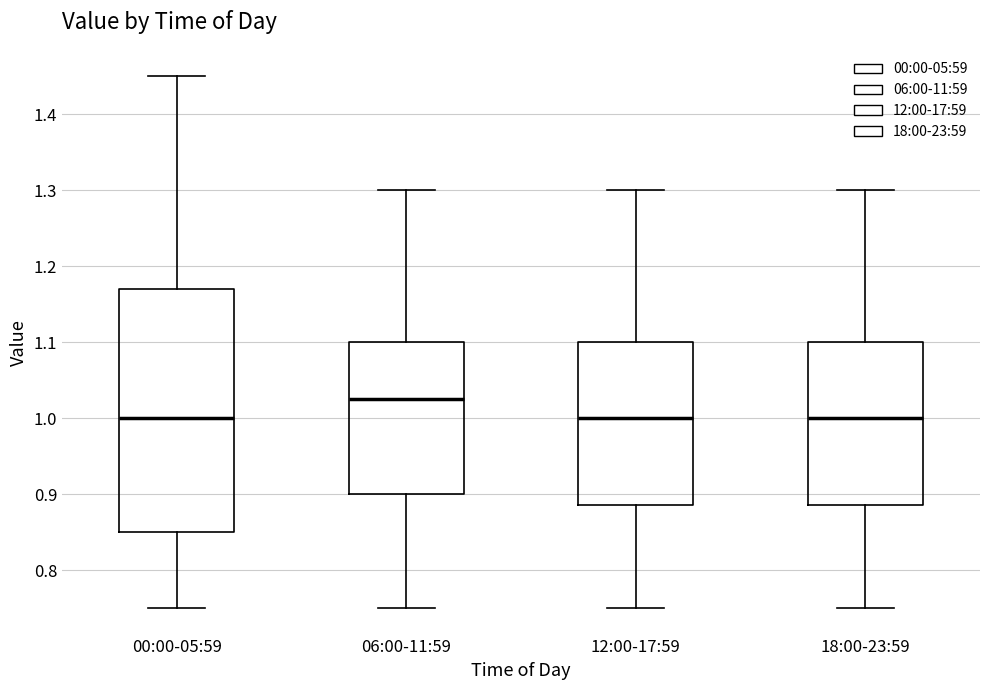

Comparing the boxes themselves (not the whiskers), which one is the tallest?

00:00-05:59